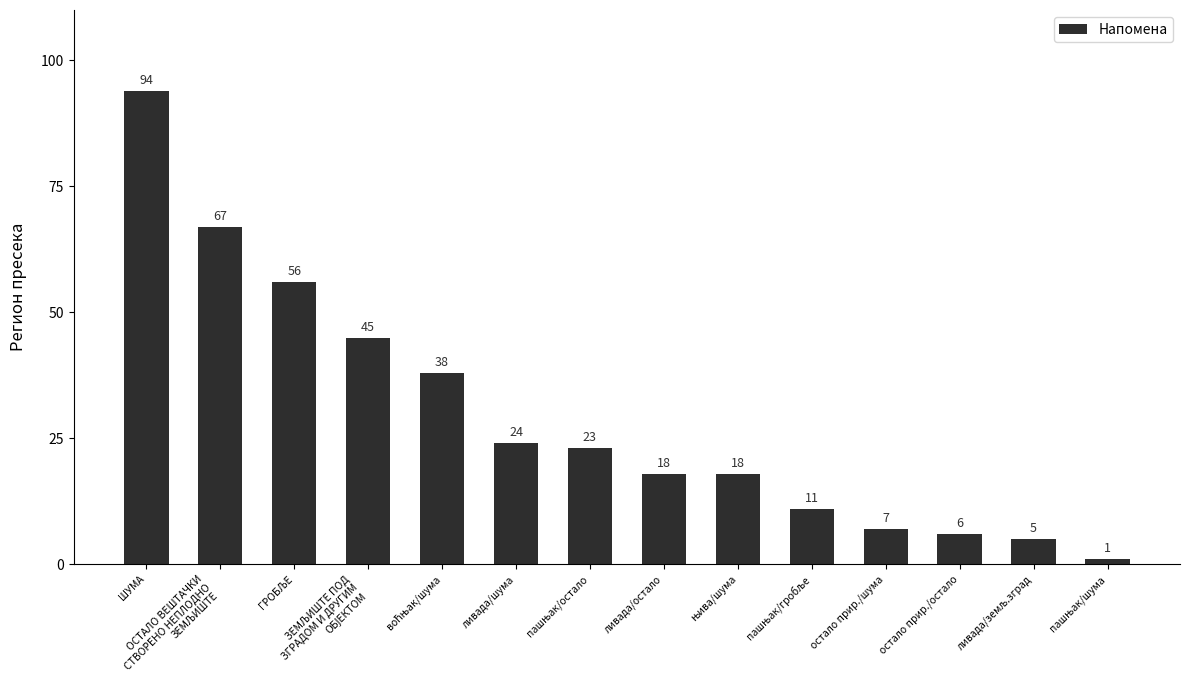

What is the greatest value displayed?

94